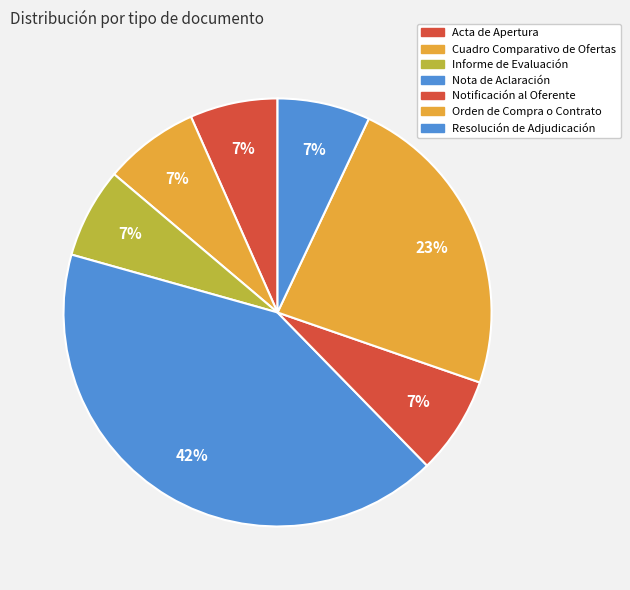

What portion of the pie excludes Cuadro Comparativo de Ofertas?

92.8%